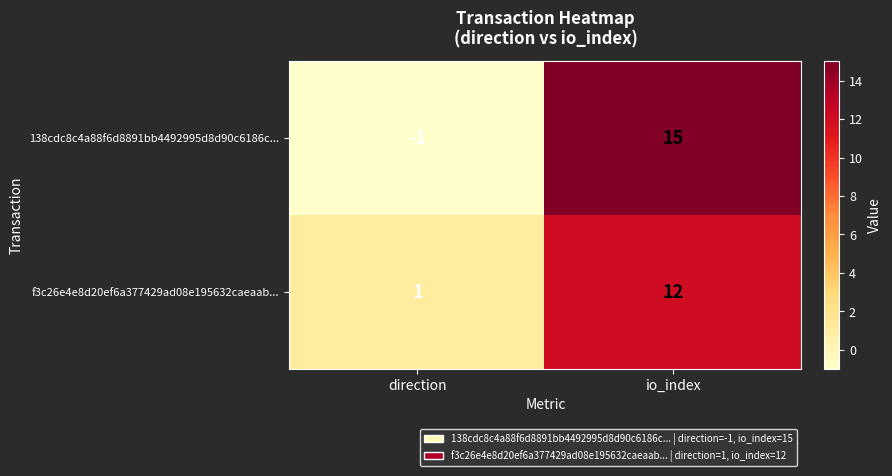

Rank the series by their maximum value, from highest to lowest.

138cdc8c4a88f6d8891bb4492995d8d90c6186c..., f3c26e4e8d20ef6a377429ad08e195632caeaab...